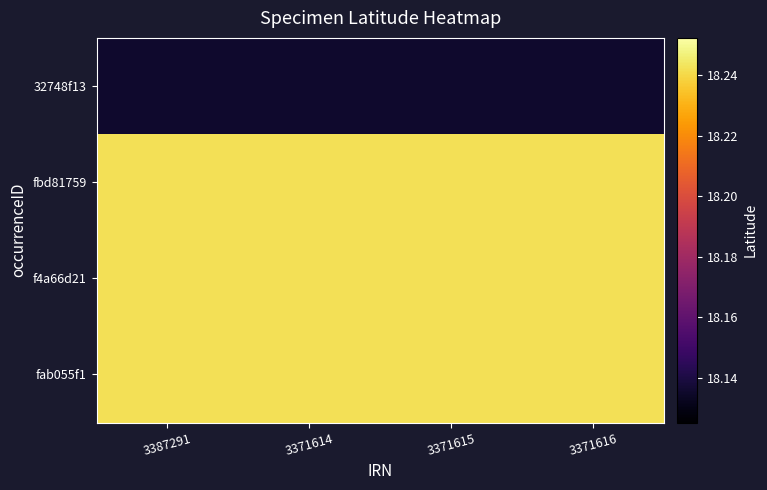

Reading right to left, extract all data points from this chart.

32748f13: 3371616=18.1	3371615=18.1	3371614=18.1	3387291=18.1
fbd81759: 3371616=18.2	3371615=18.2	3371614=18.2	3387291=18.2
f4a66d21: 3371616=18.2	3371615=18.2	3371614=18.2	3387291=18.2
fab055f1: 3371616=18.2	3371615=18.2	3371614=18.2	3387291=18.2